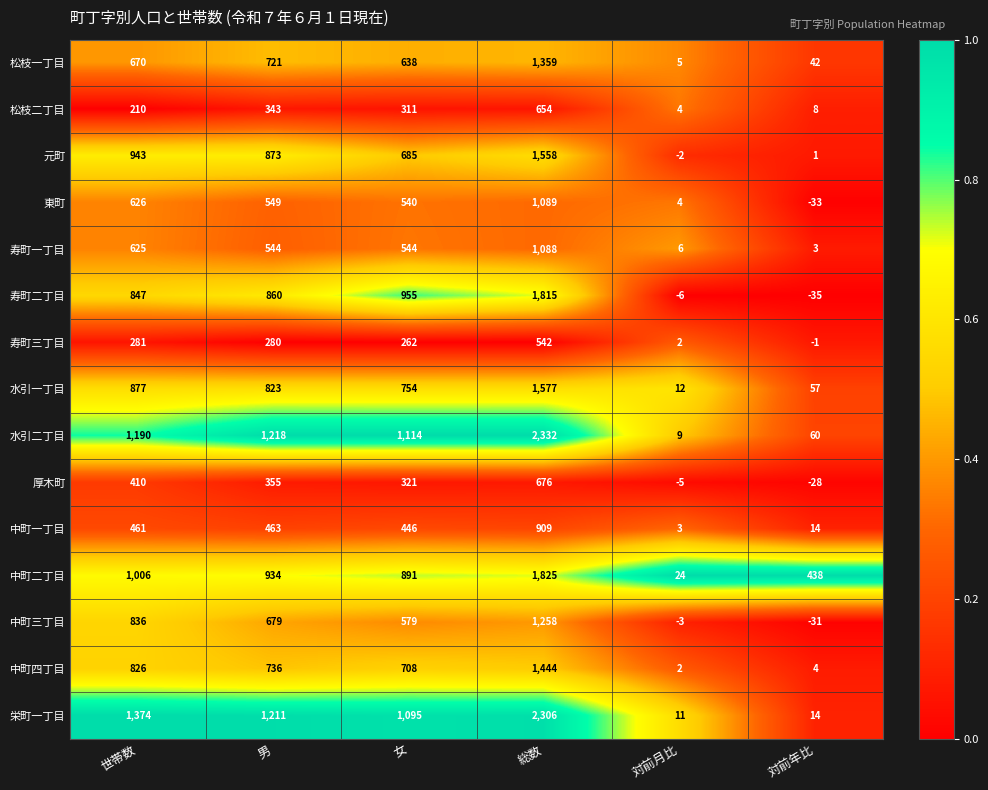

Rank the series at 総数 from lowest to highest value.

寿町三丁目, 松枝二丁目, 厚木町, 中町一丁目, 寿町一丁目, 東町, 中町三丁目, 松枝一丁目, 中町四丁目, 元町, 水引一丁目, 寿町二丁目, 中町二丁目, 栄町一丁目, 水引二丁目